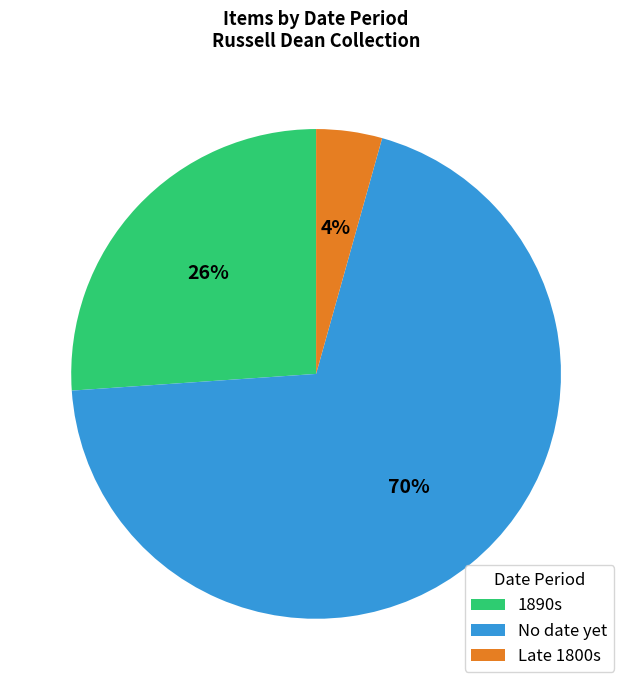

The Late 1800s slice represents 18% of the pie. True or false?

False